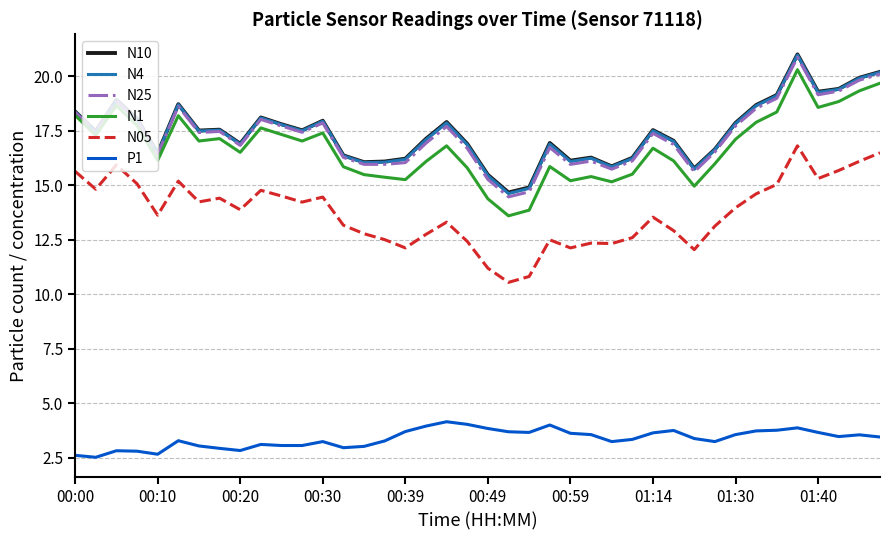

Which series has the largest range (max minus min)?

N1